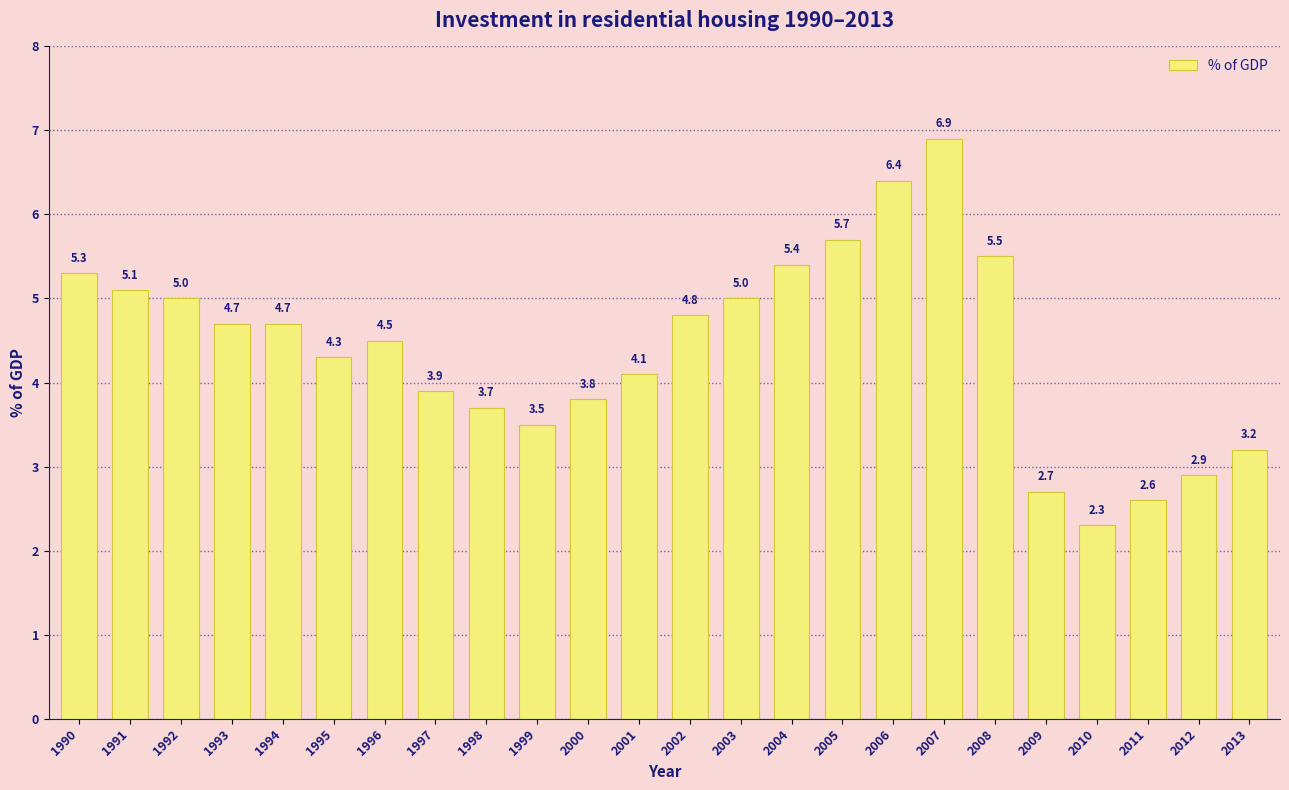

What is the value of the 5th bar from the left?

4.7